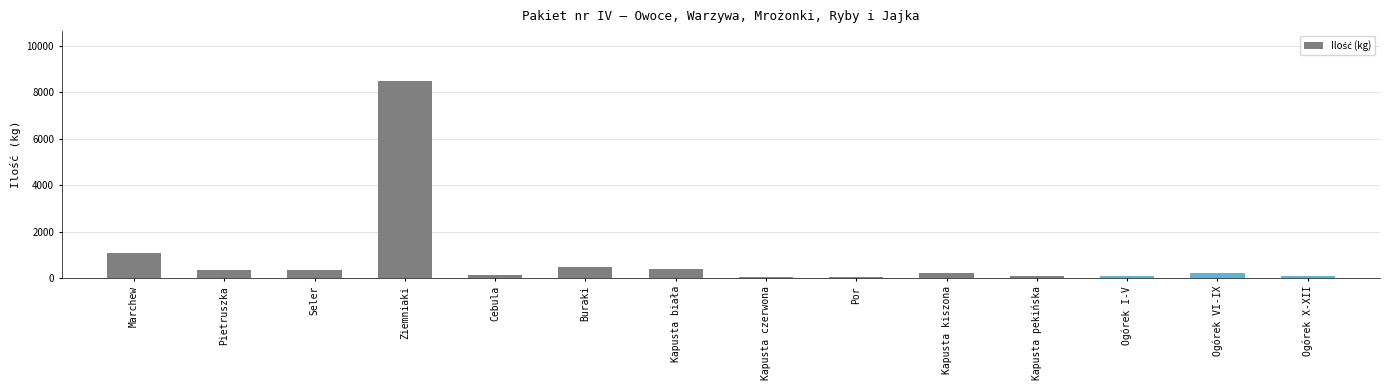

At which category does the chart reach its peak across all series?

Ziemniaki